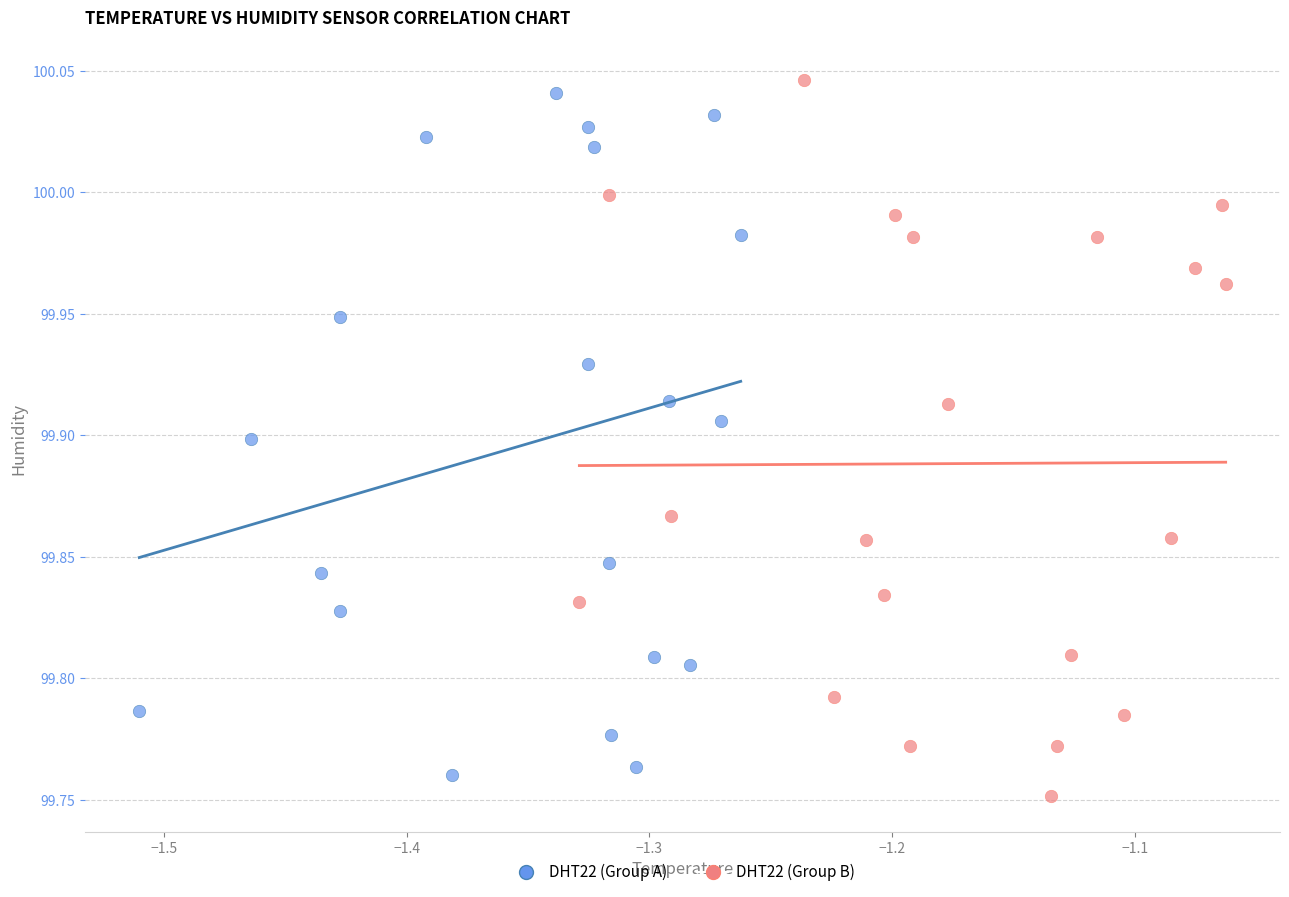

What are all the series names shown in the legend?

DHT22 (Group A), DHT22 (Group B)